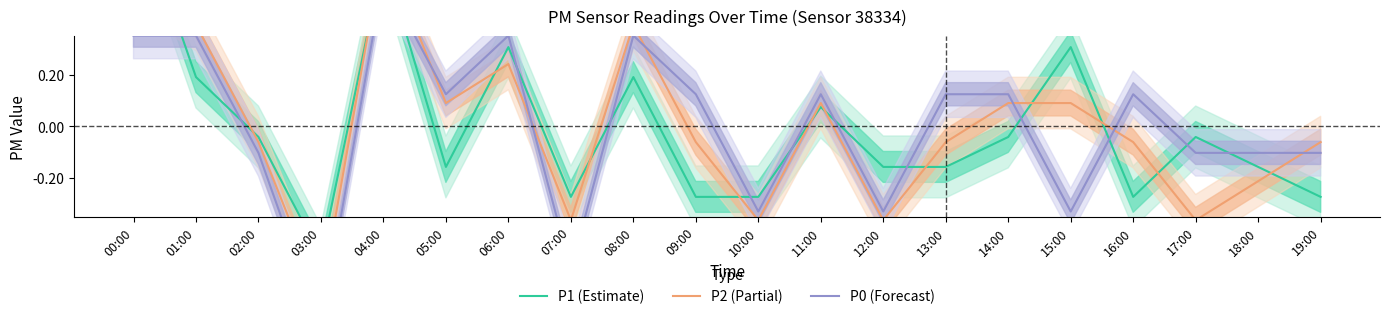

How many distinct data groups are displayed?

3